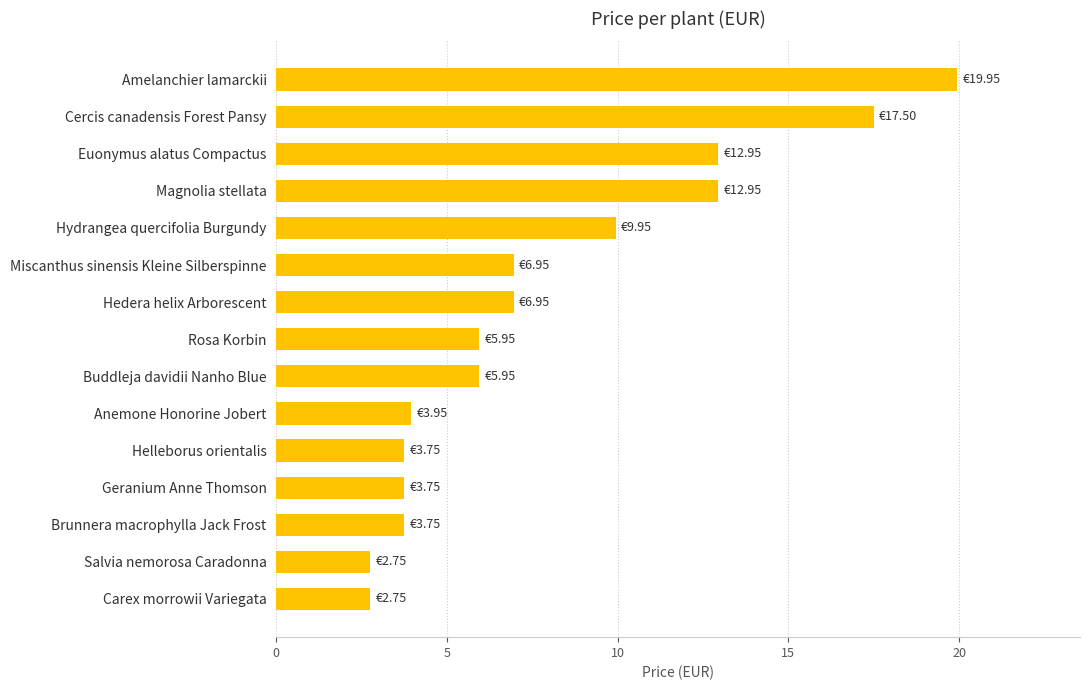

What is the label of the 9th bar from the bottom?

Hedera helix Arborescent